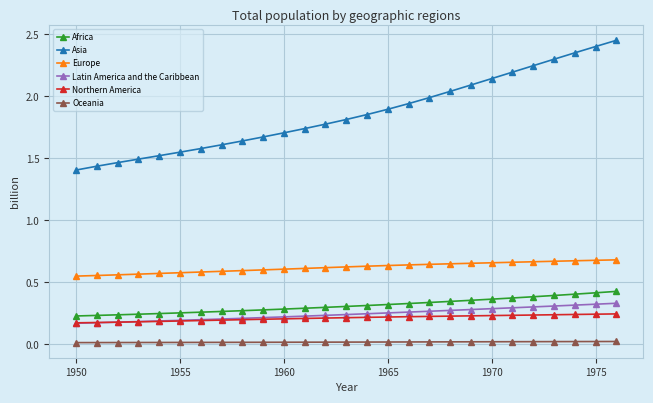

True or false: Oceania and Northern America cross at least once.

False